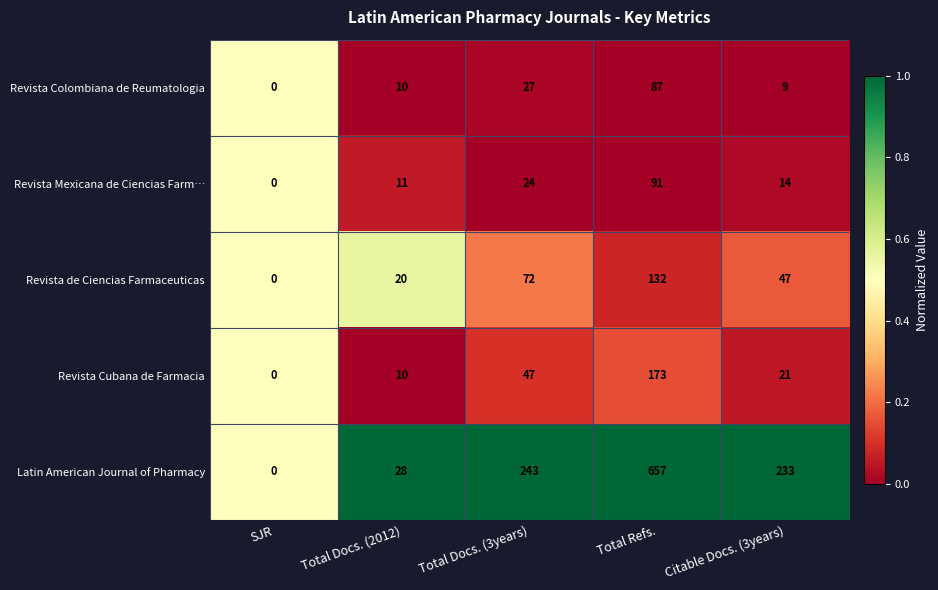

Where does the Revista Cubana de Farmacia series first go above 21?

Total Docs. (3years)